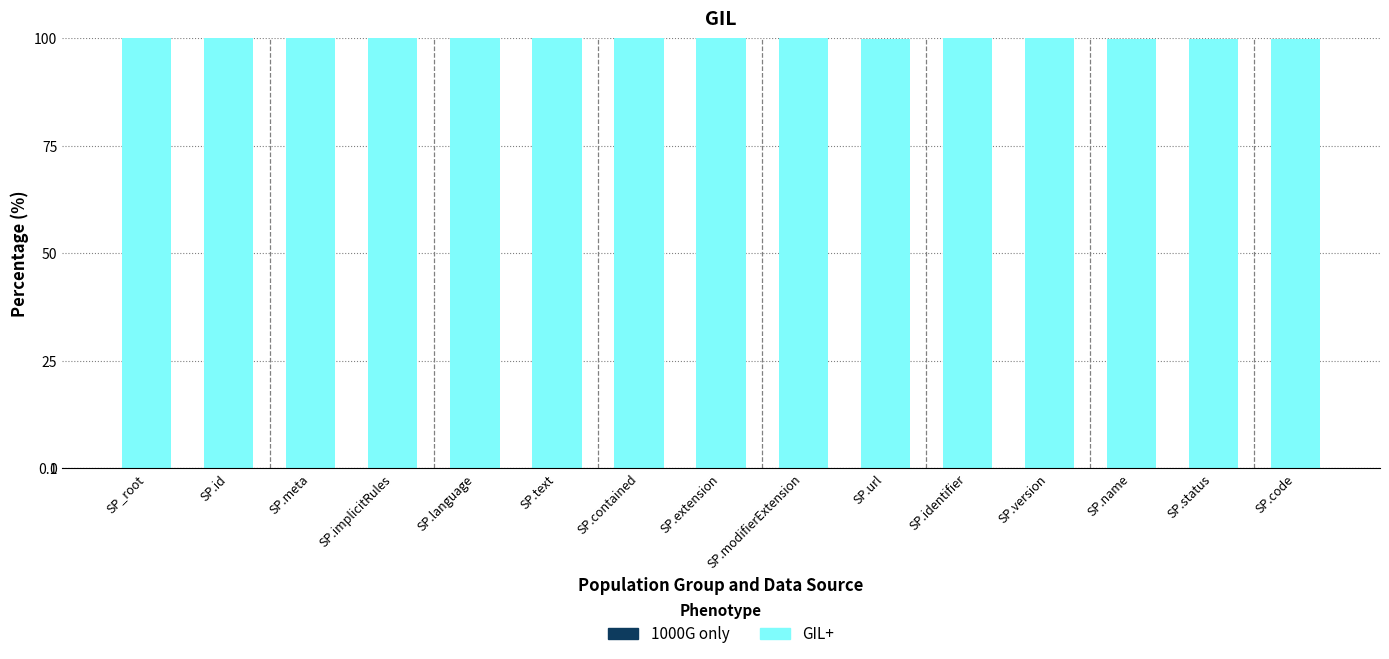

What is the sum of the GIL+ values at SP.meta and SP.version?

200.0